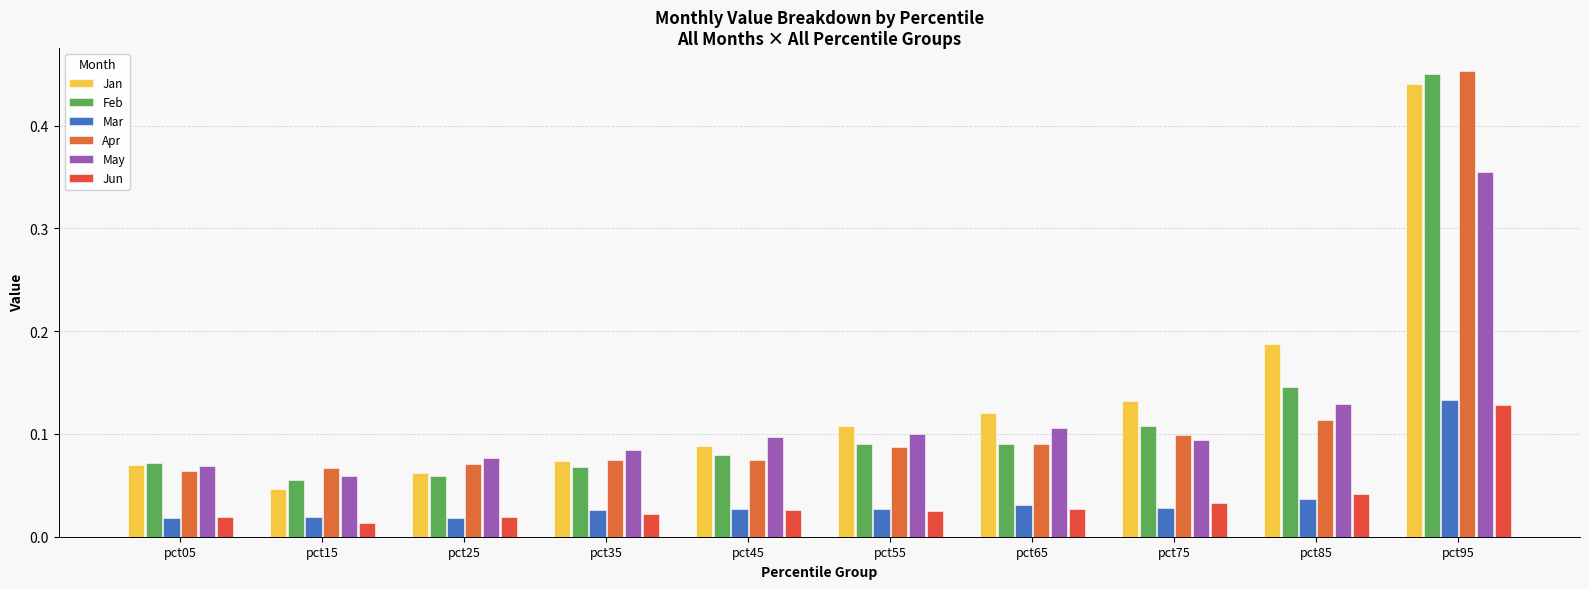

At how many categories does at least one series exceed 0?

10